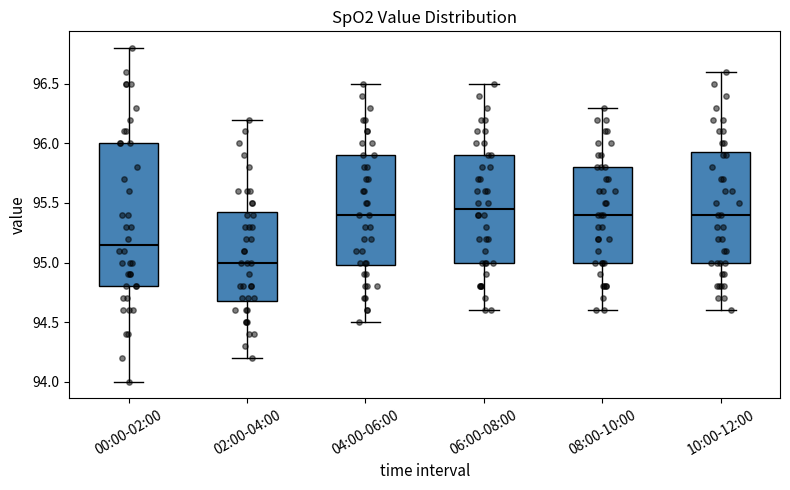

Reading left to right, transcribe this box plot: for each box, give where its median line is, the range the box spans, and where its two whiskers end, as read against the y-axis. The values are not printed on the chart, so give them approximately, as read against the axis.

00:00-02:00: median 95.15, box 94.80 to 96.00, whiskers 94.00 to 96.80
02:00-04:00: median 95.00, box 94.70 to 95.45, whiskers 94.20 to 96.20
04:00-06:00: median 95.40, box 95.00 to 95.90, whiskers 94.50 to 96.50
06:00-08:00: median 95.45, box 95.00 to 95.90, whiskers 94.60 to 96.50
08:00-10:00: median 95.40, box 95.00 to 95.80, whiskers 94.60 to 96.30
10:00-12:00: median 95.40, box 95.00 to 95.95, whiskers 94.60 to 96.60